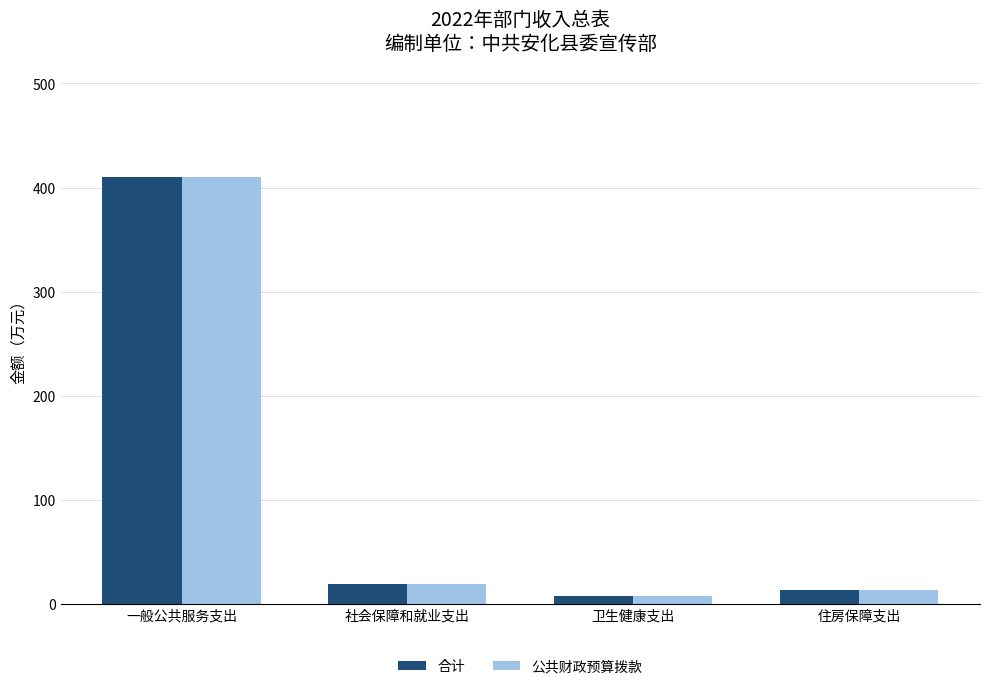

What is the value of the 公共财政预算拨款 bar at the 4th from the left?

13.4